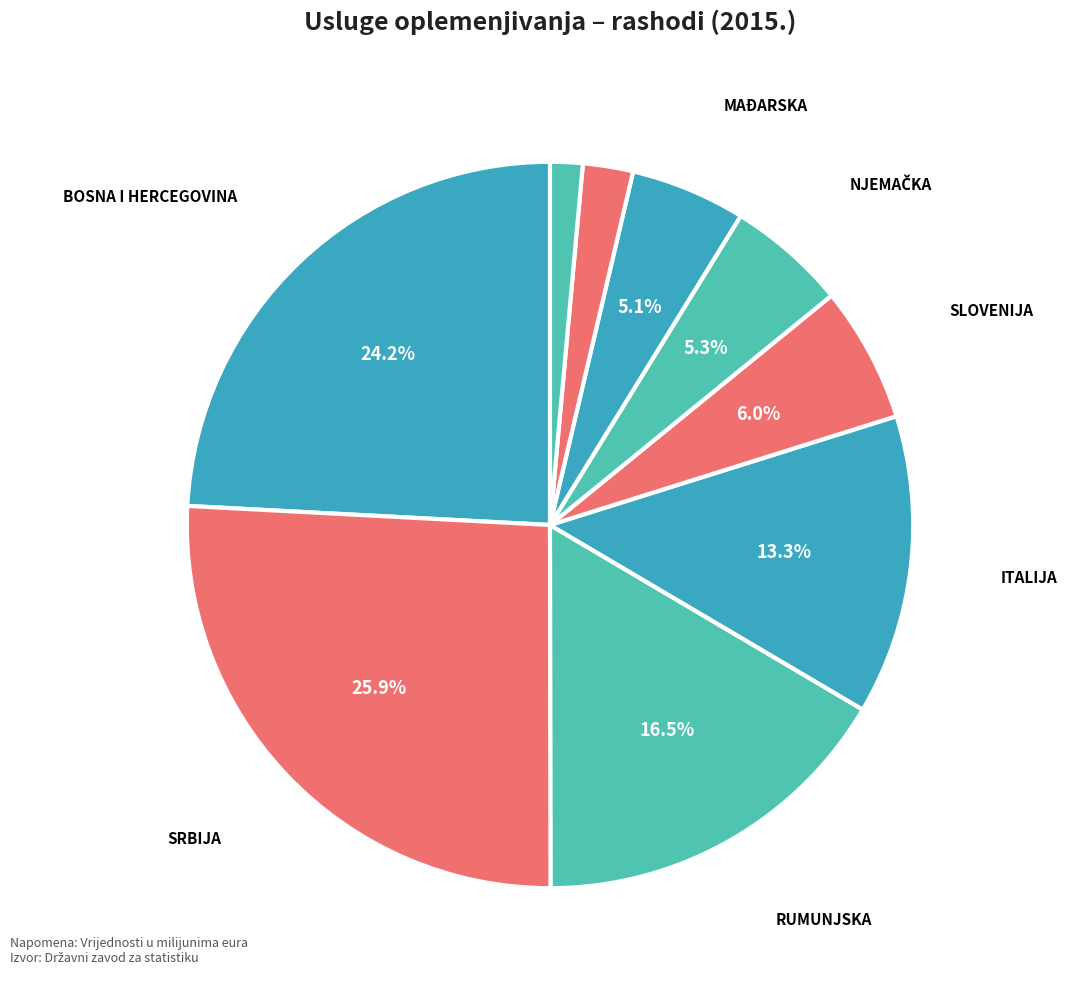

How many segments does this pie chart have?

9